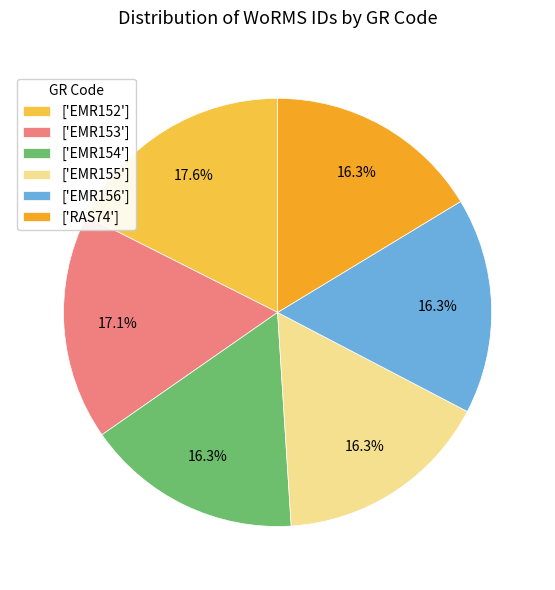

To the nearest percent, what is the average slice percentage?

17%